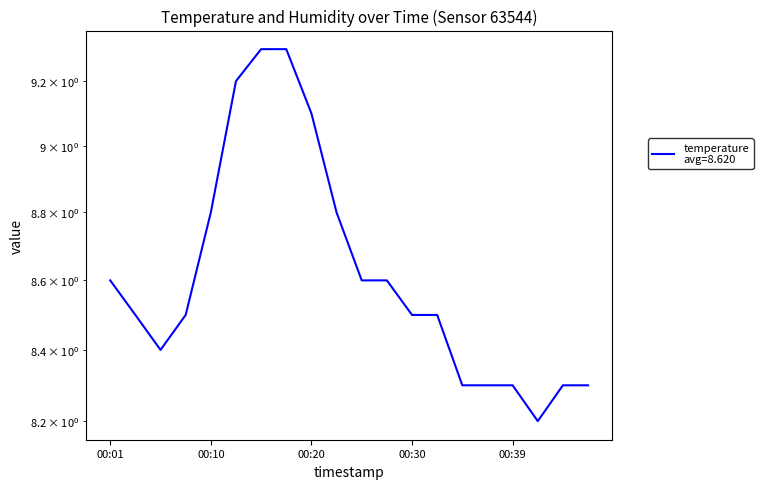

What is the change in value from 00:13 to 00:15?

+0.1